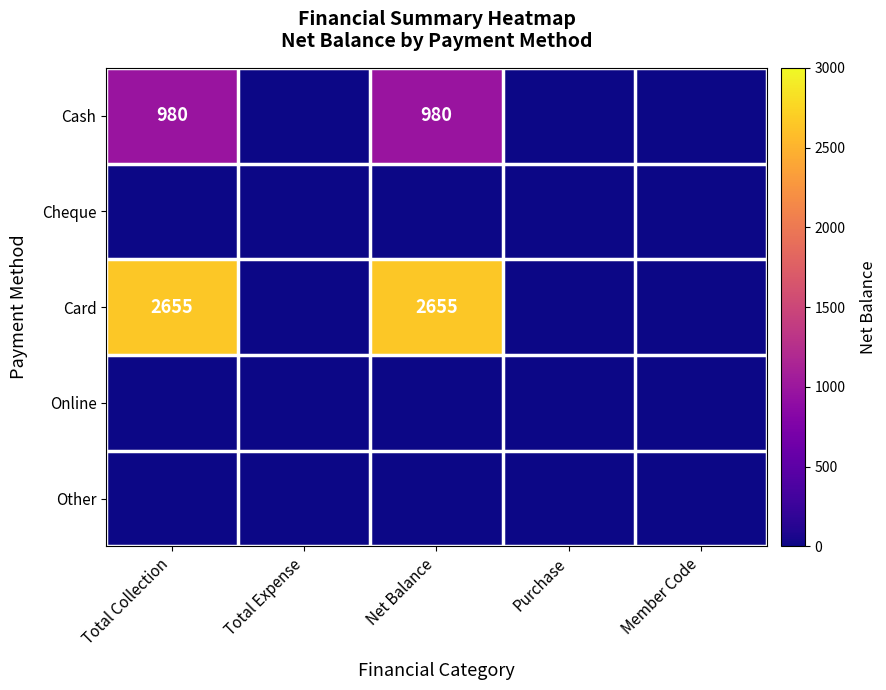

Is it true that Card equals 2655 at Net Balance?

True